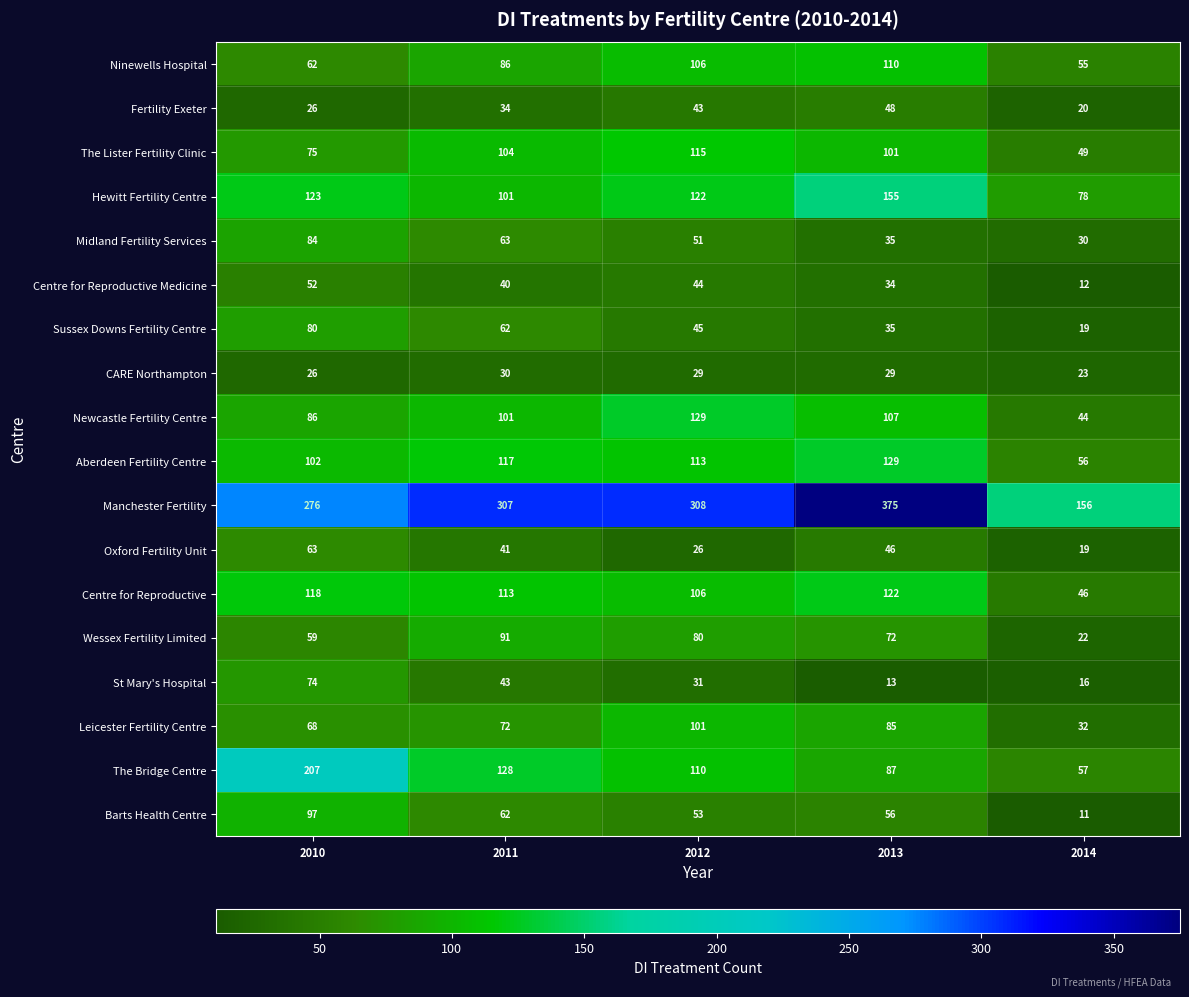

Which series changed the most between 2011 and 2012?

Leicester Fertility Centre